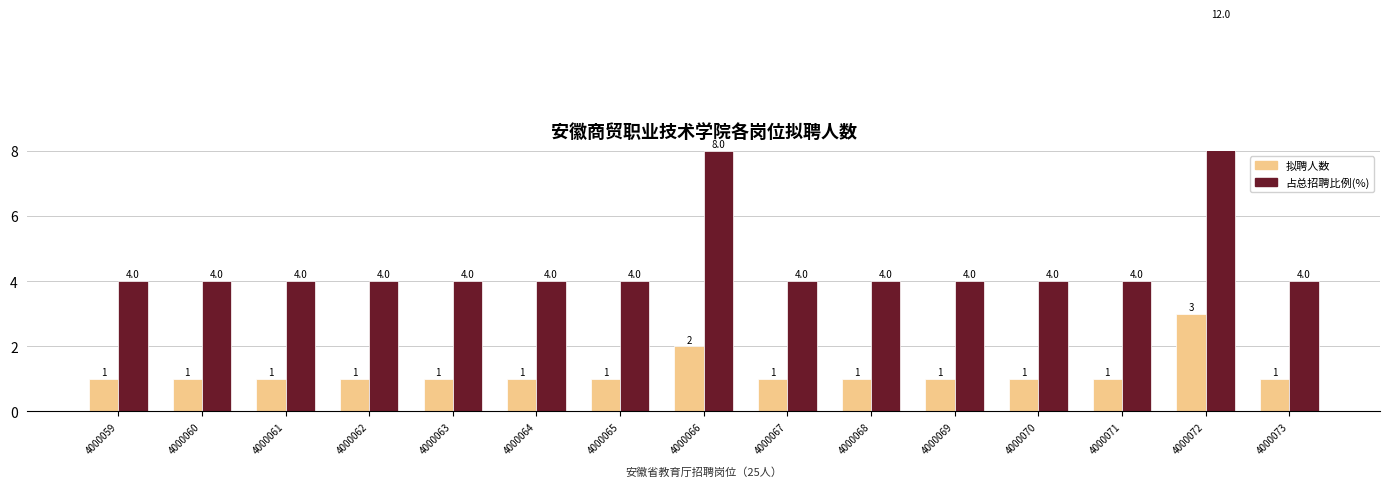

What is the minimum value for 拟聘人数?

1